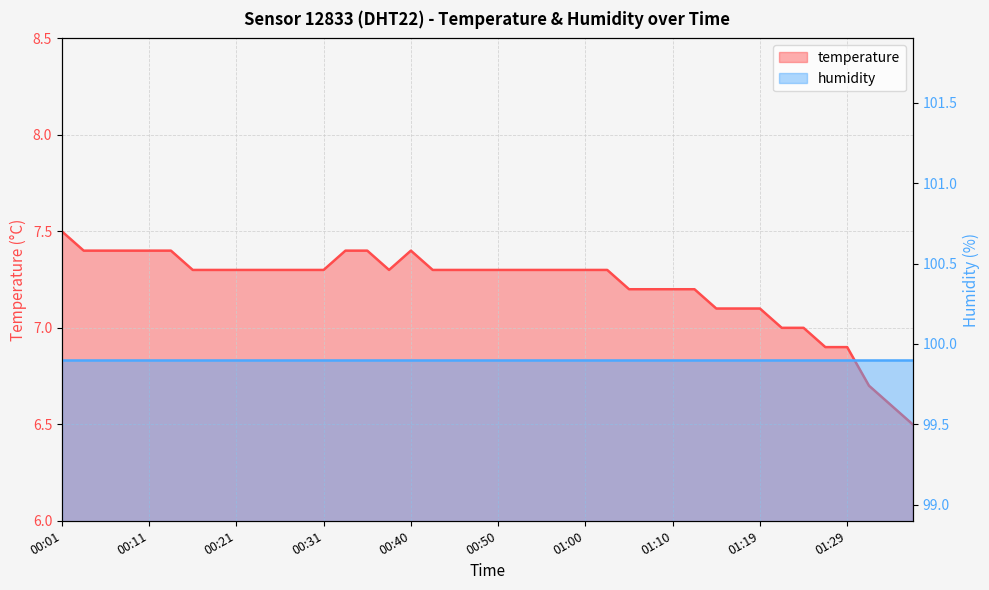

What is the label of the 21st point from the left?

00:50